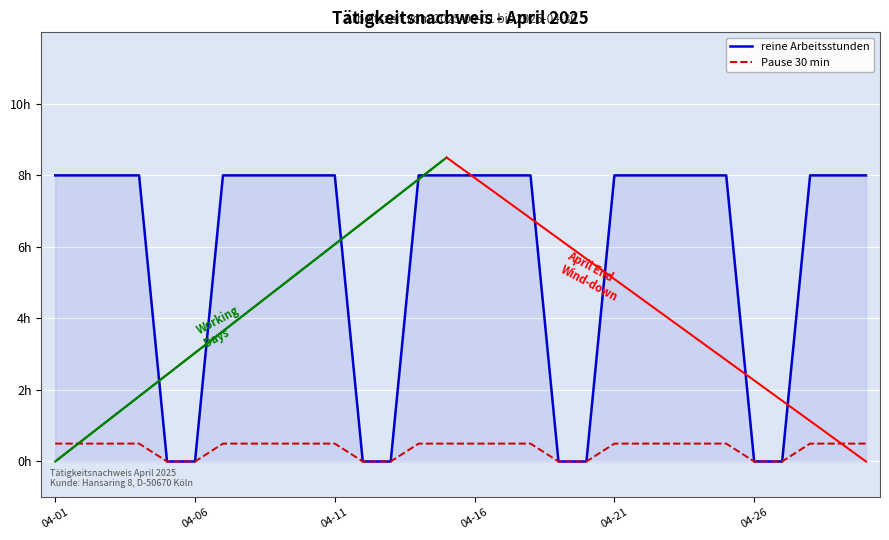

True or false: reine Arbeitsstunden and Pause 30 min cross at least once.

False